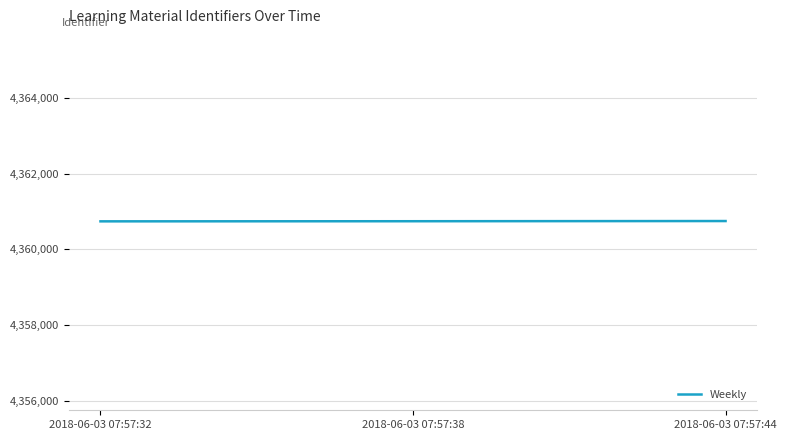

What is the smallest value displayed?

4360742